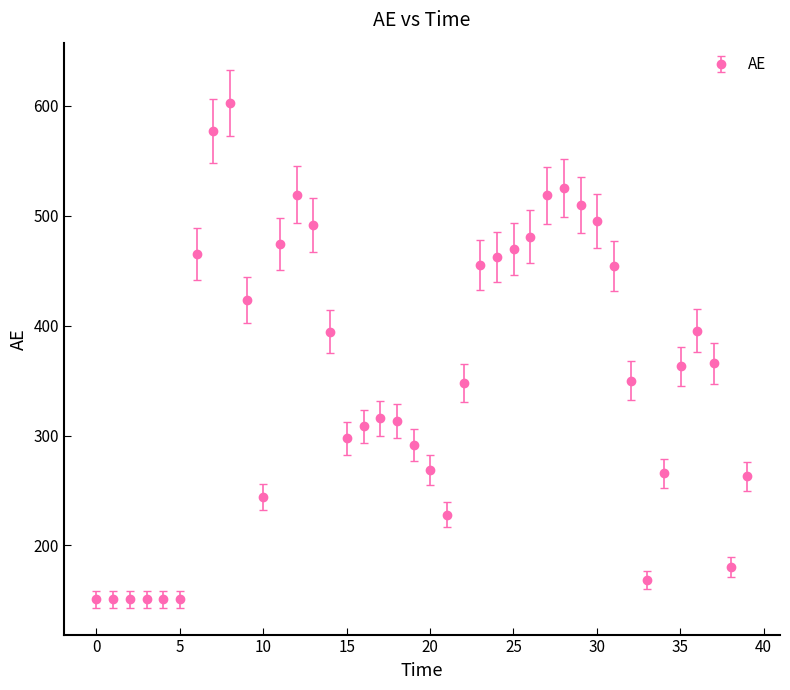

What is the difference between the second highest and minimum values?

426.3